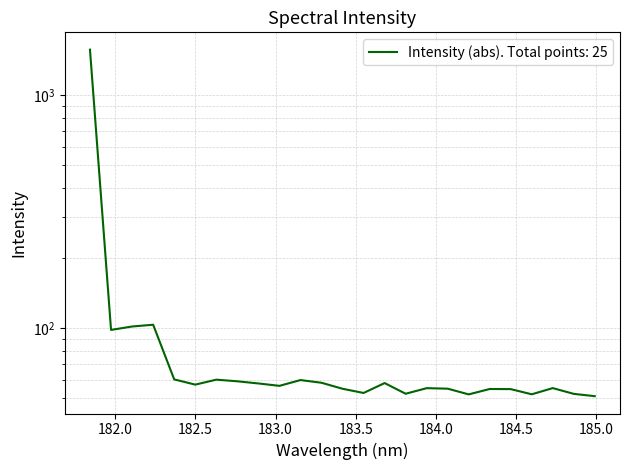

Reading left to right, transcribe all the data shown in this chart.

1571.2	98.2	101.6	103.4	60.2	57.2	60.0	59.1	57.8	56.5	59.8	58.2	54.9	52.6	58.0	52.2	55.2	54.9	51.9	54.7	54.7	51.9	55.2	52.2	51.0